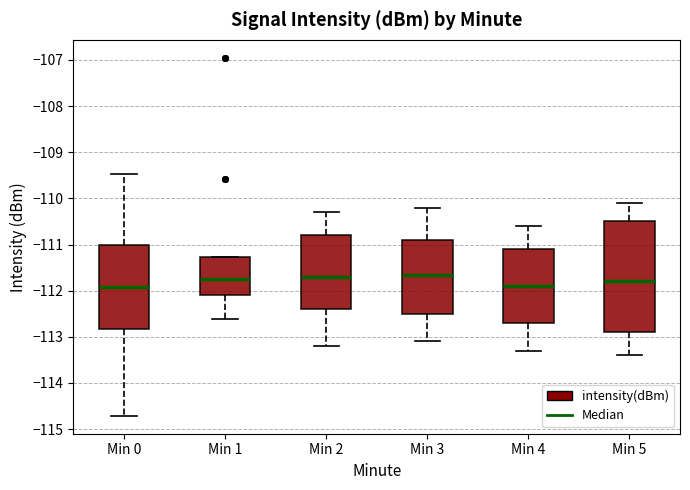

Reading left to right, read every box against the y-axis: the position of its median line, the range the box covers, and the ends of its whiskers. The values are not printed on the chart, so give them approximately, as read against the axis.

Min 0: median -111.9, box -112.8 to -111.0, whiskers -114.7 to -109.5
Min 1: median -111.7, box -112.1 to -111.3, whiskers -112.6 to -111.3
Min 2: median -111.7, box -112.4 to -110.8, whiskers -113.2 to -110.3
Min 3: median -111.6, box -112.5 to -110.9, whiskers -113.1 to -110.2
Min 4: median -111.9, box -112.7 to -111.1, whiskers -113.3 to -110.6
Min 5: median -111.8, box -112.9 to -110.5, whiskers -113.4 to -110.1